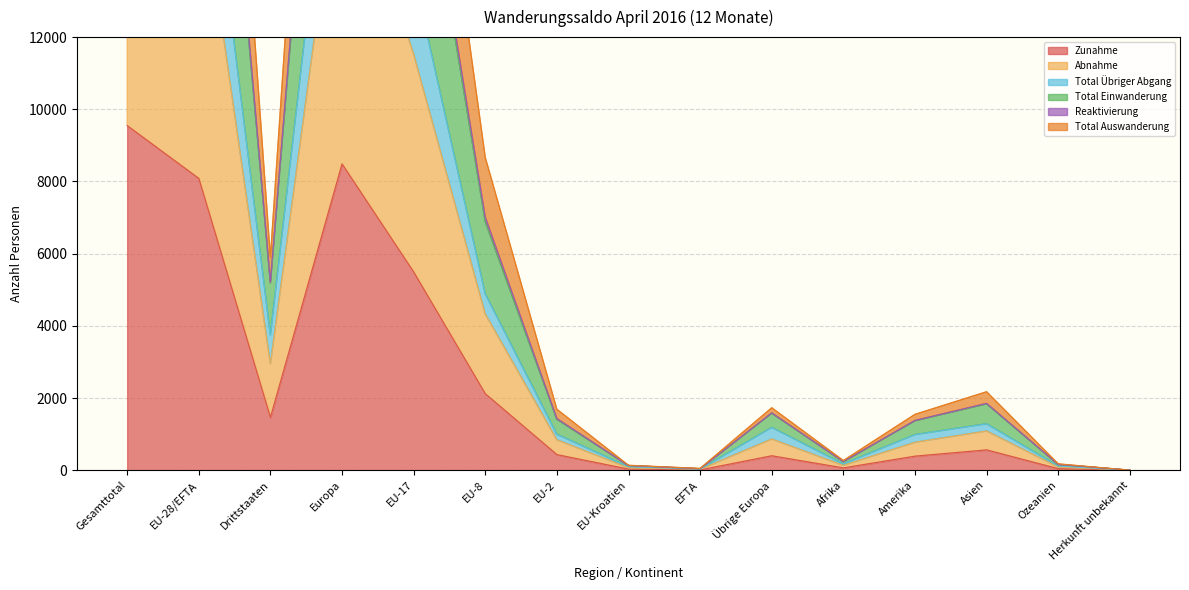

What are all the series names shown in the legend?

Zunahme, Abnahme, Total Übriger Abgang, Total Einwanderung, Reaktivierung, Total Auswanderung